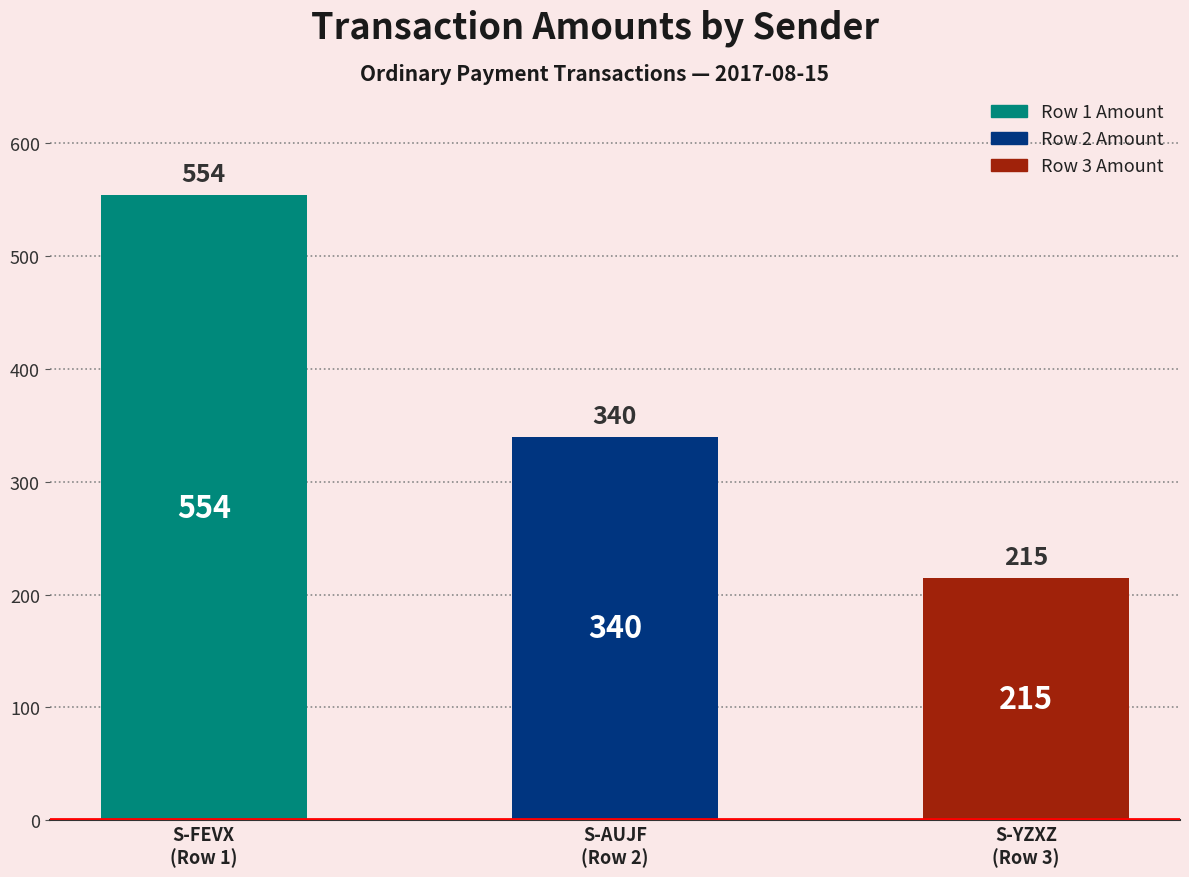

Where is the data nearest to the value 384?

S-AUJF
(Row 2)